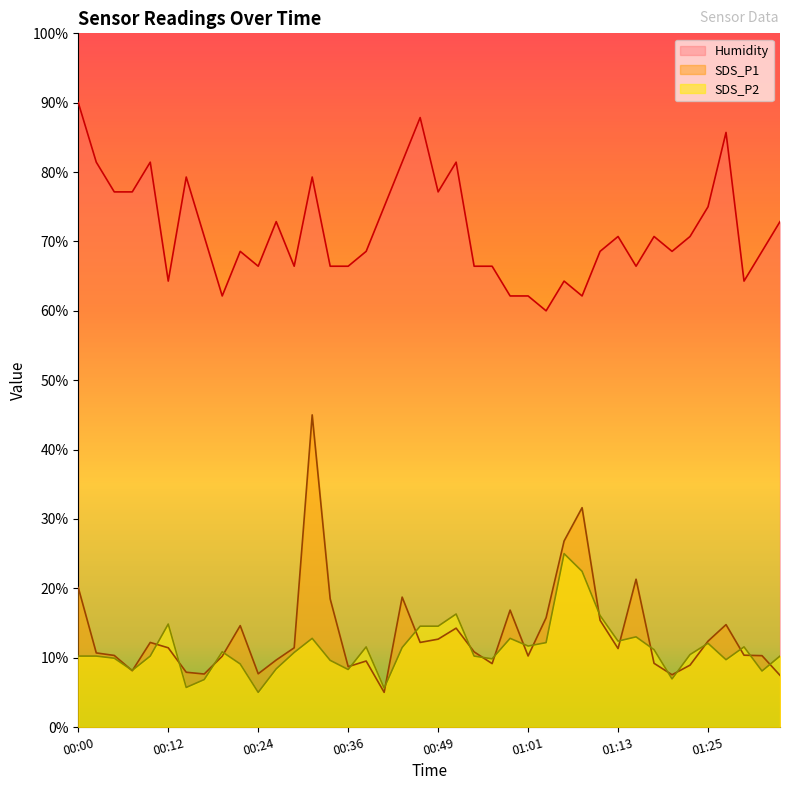

What value does the SDS_P2 series have at 00:19?

10.8